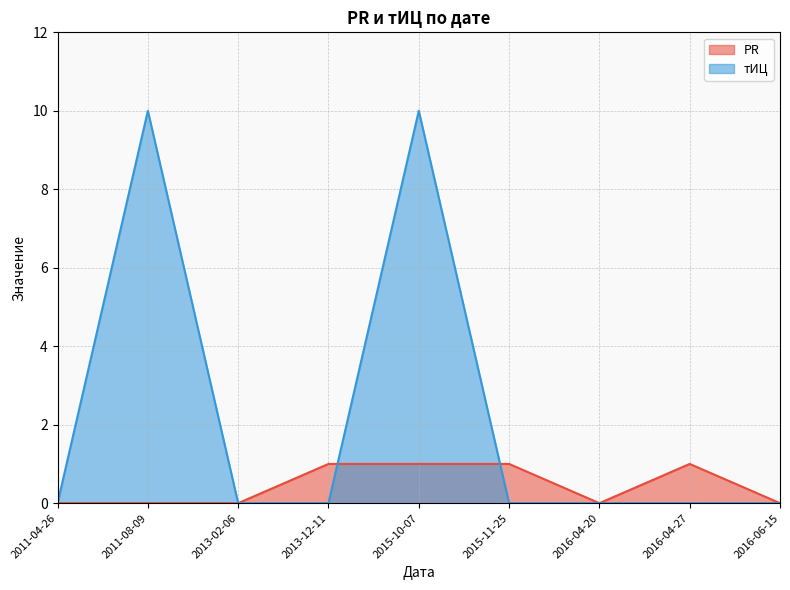

How many тИЦ values are between 0 and 1?

7